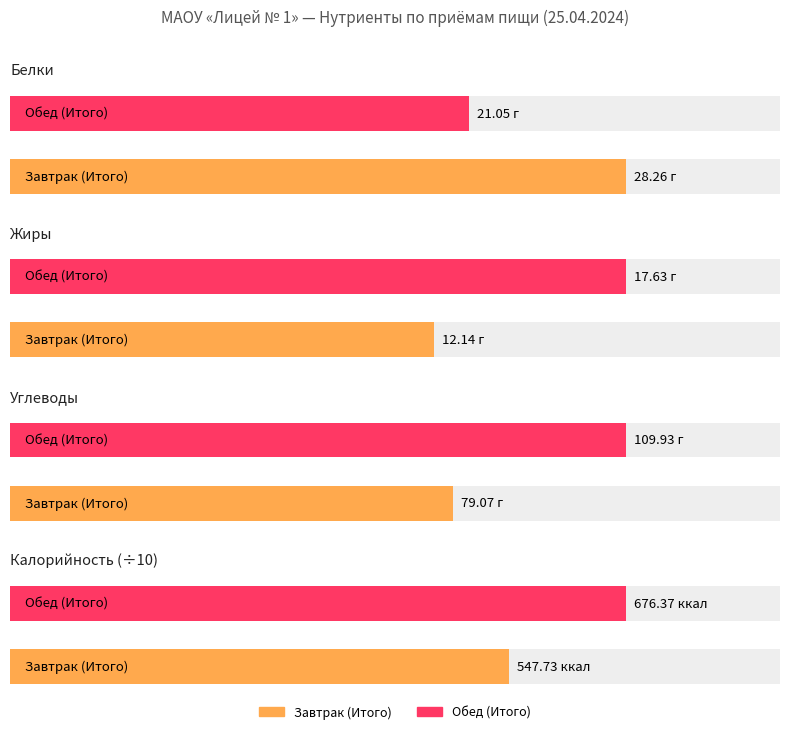

At which label is Белки closest to 24?

Обед (Итого)